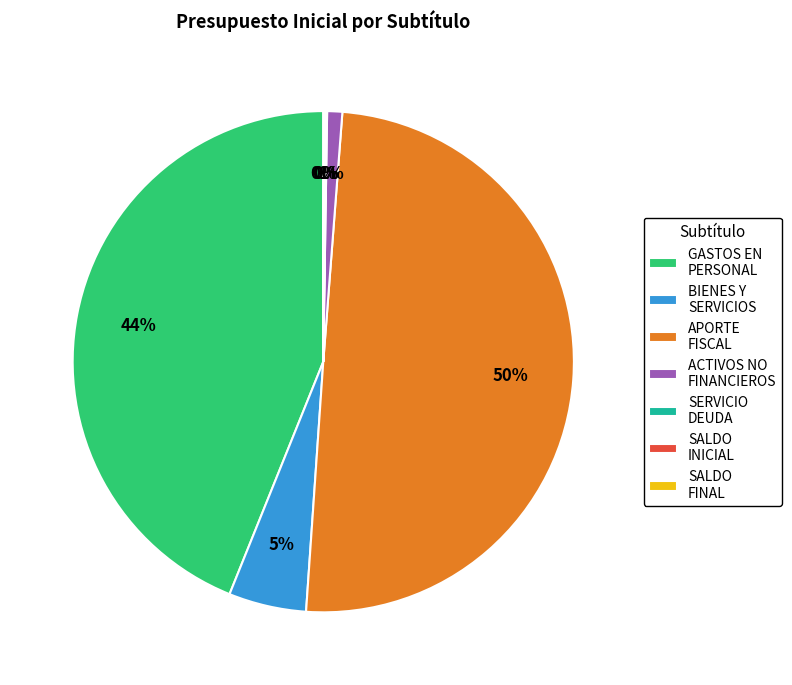

To the nearest percent, what portion does GASTOS EN PERSONAL represent?

44%